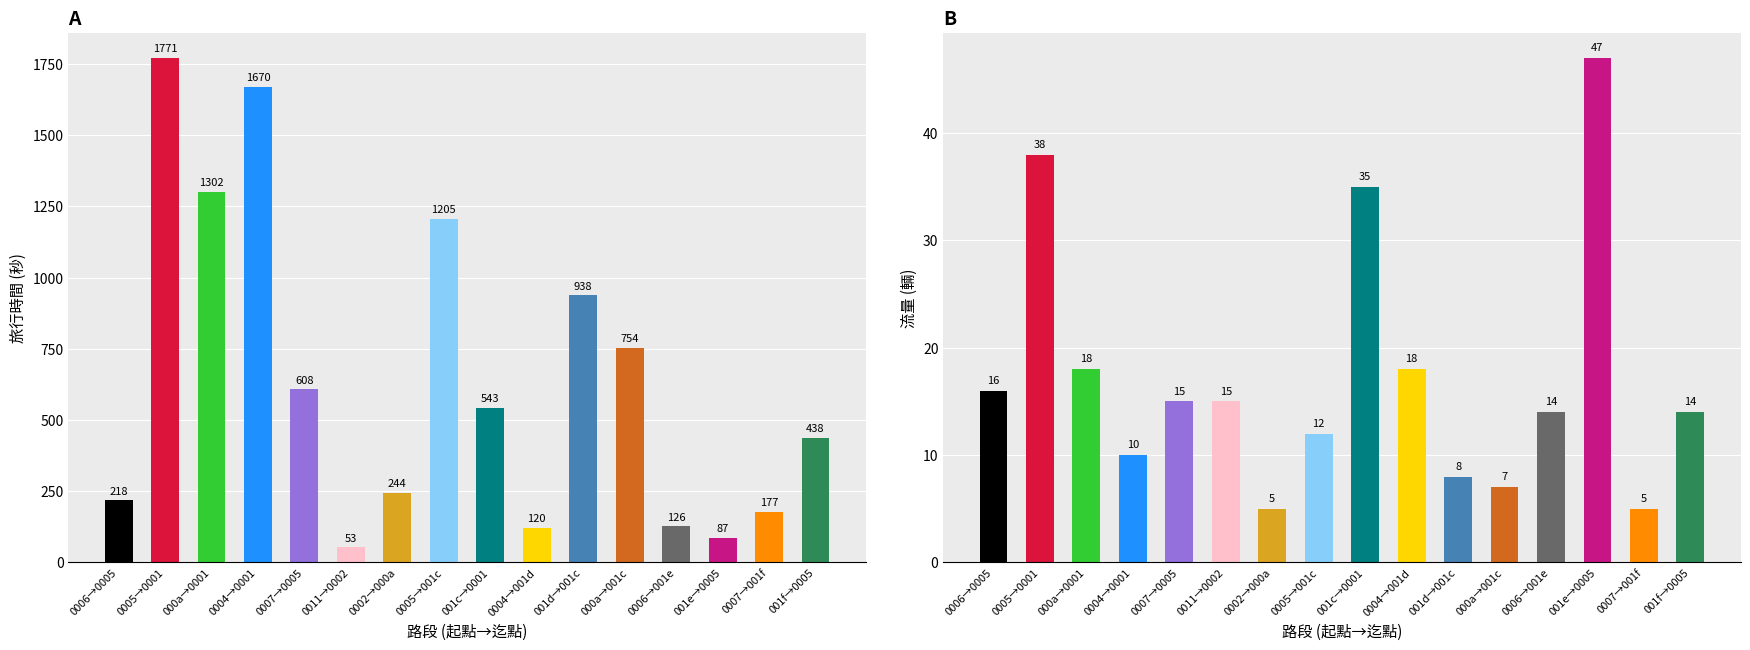

The 流量 series shows 47 at 001e→0005. True or false?

True